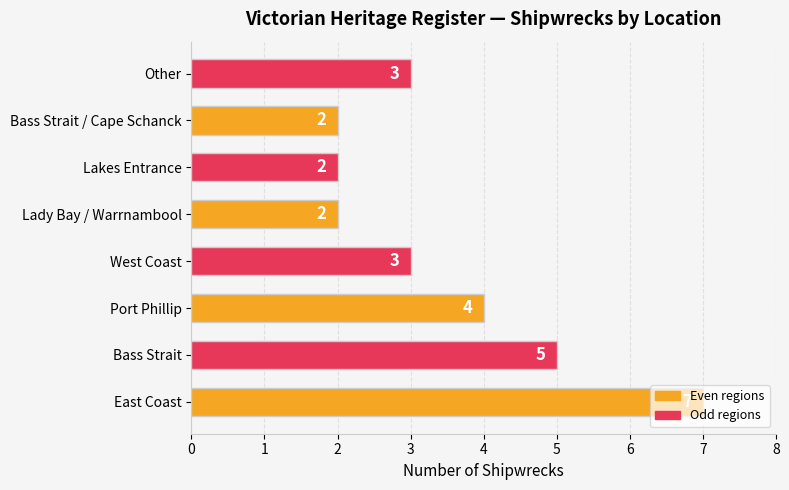

Count the values in the range 2 to 5.

7